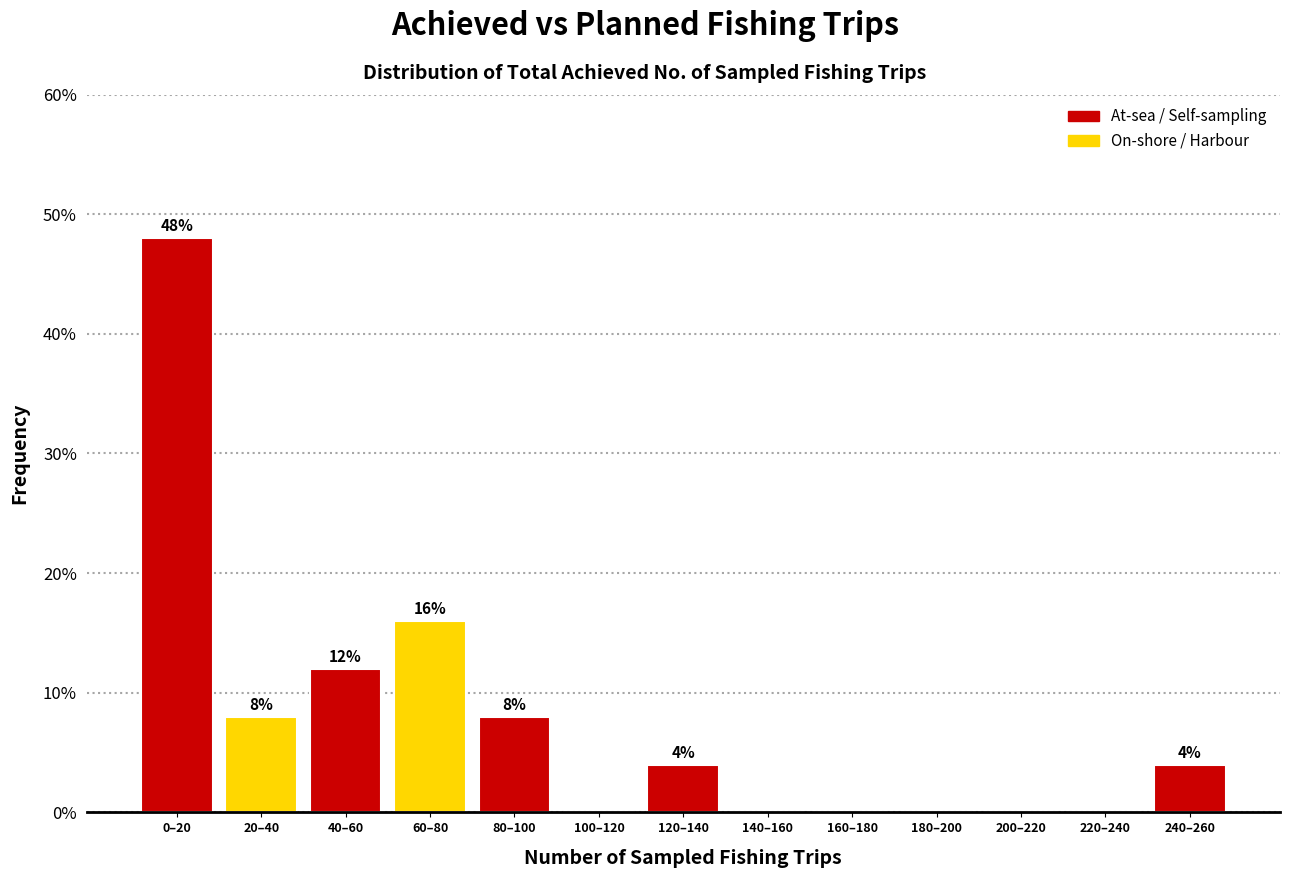

Reading left to right, what are all the values shown in this chart?

0–20=48	20–40=8	40–60=12	60–80=16	80–100=8	100–120=0	120–140=4	140–160=0	160–180=0	180–200=0	200–220=0	220–240=0	240–260=4